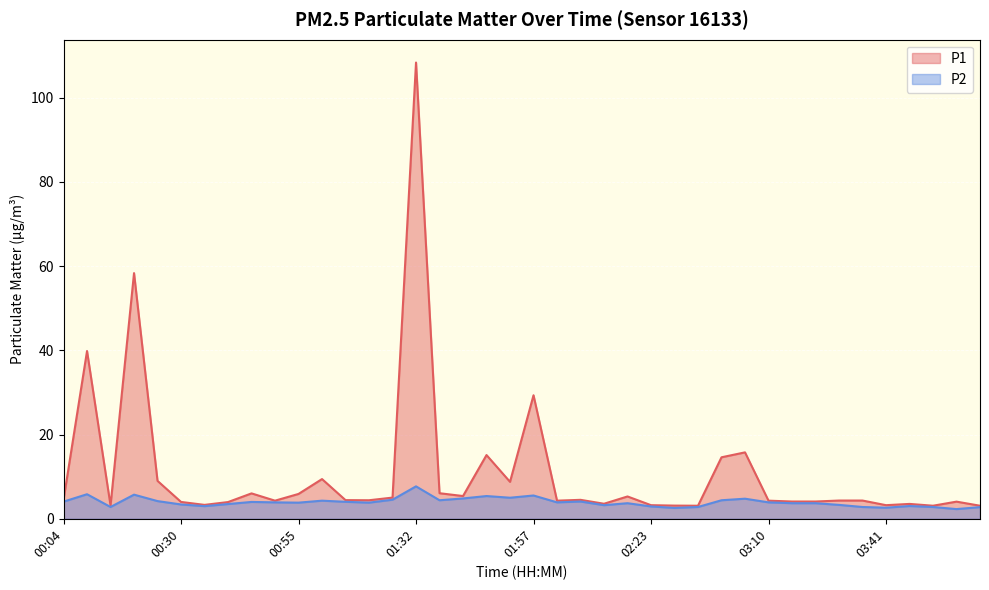

What is the sum of all P1 values?

434.3